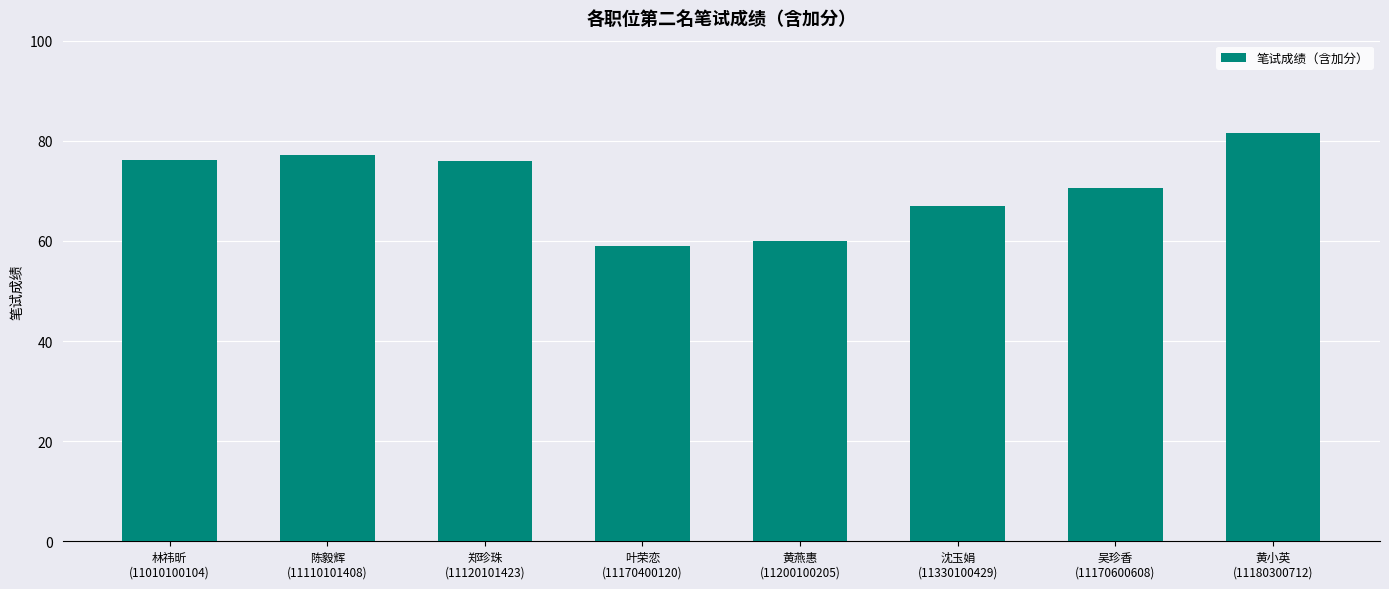

What is the ratio of the value at 林祎昕
(11010100104) to the value at 黄小英
(11180300712)?

0.9